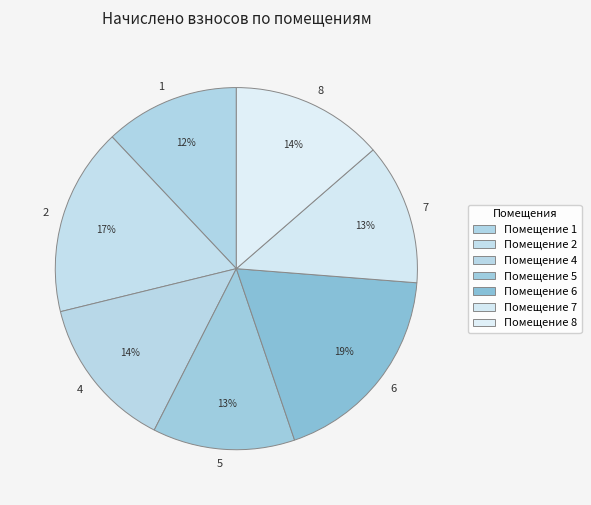

Does any single category account for the majority?

No